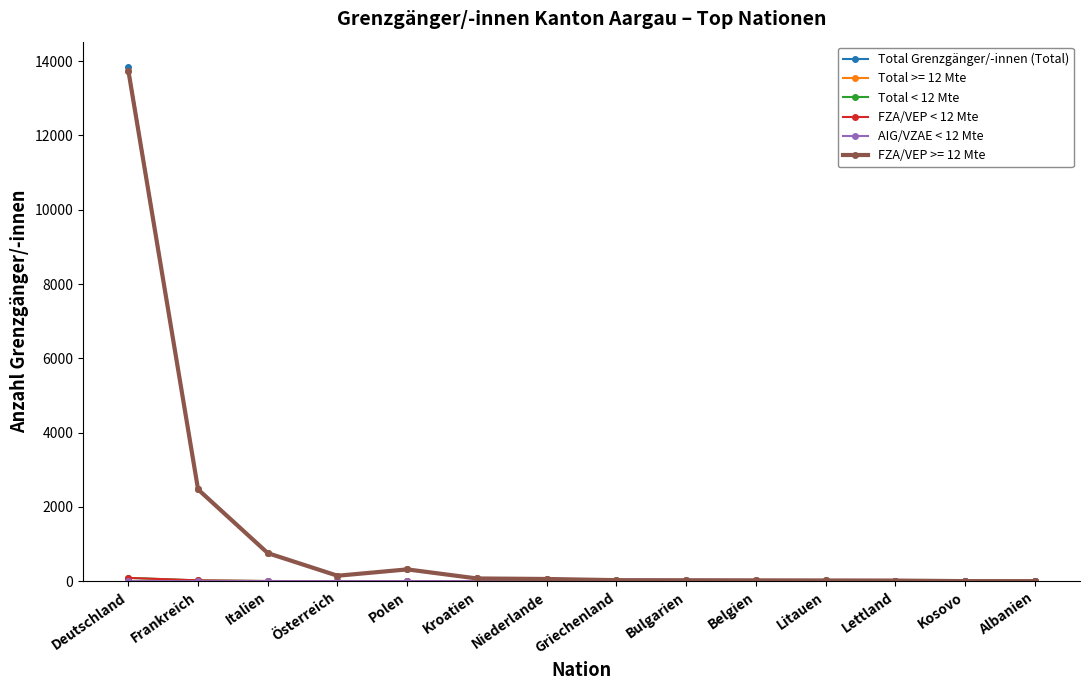

Which series has the widest spread of values?

Total Grenzgänger/-innen (Total)